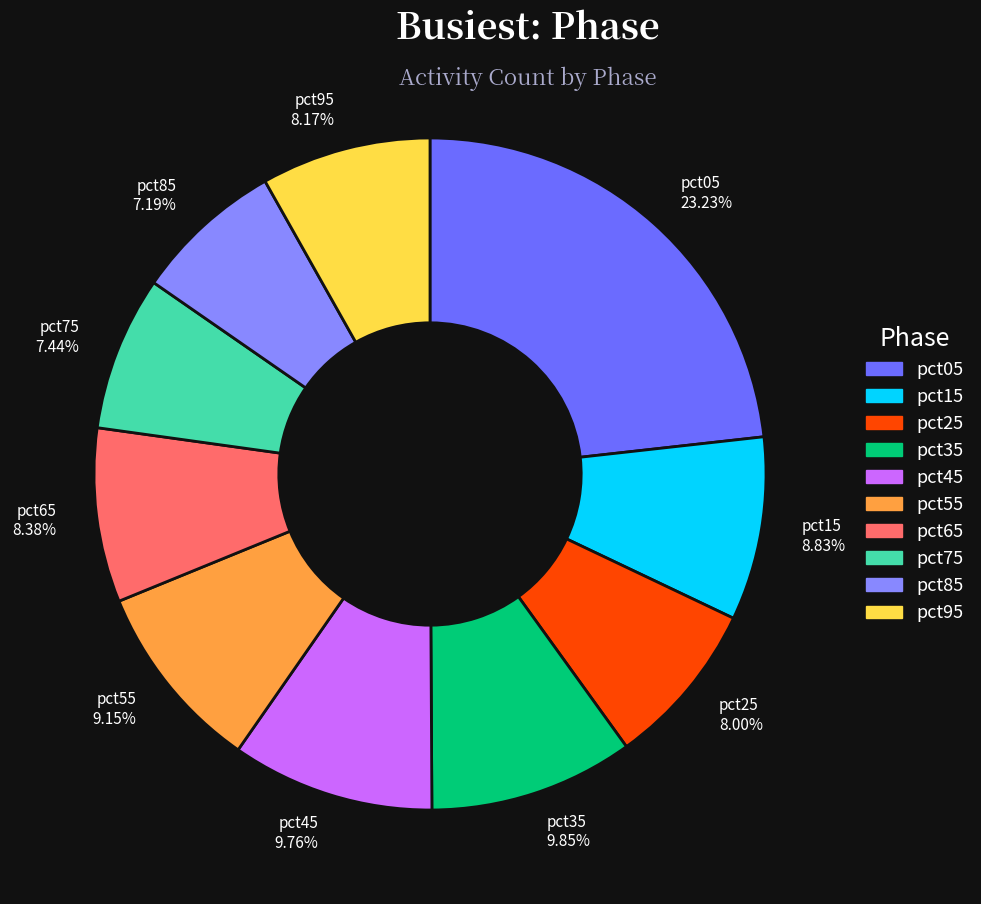

Does pct85 represent more than half of the total?

No